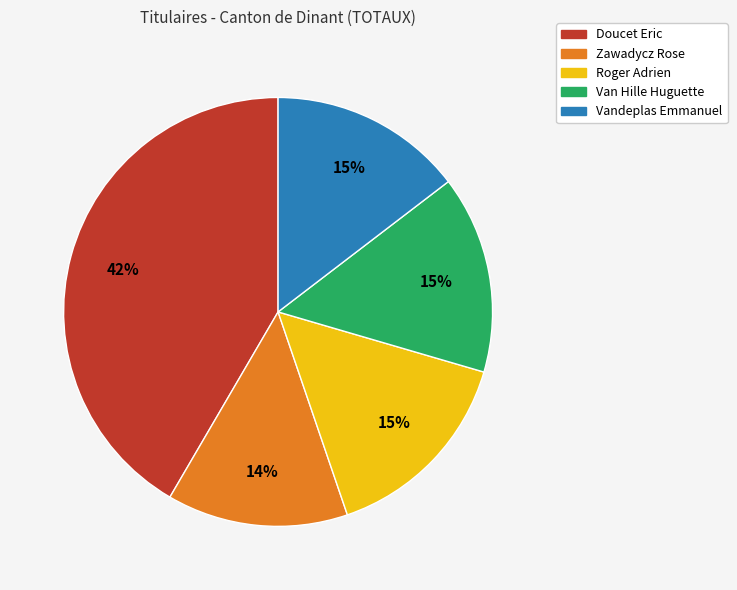

Which has a higher value, Doucet Eric or Zawadycz Rose?

Doucet Eric